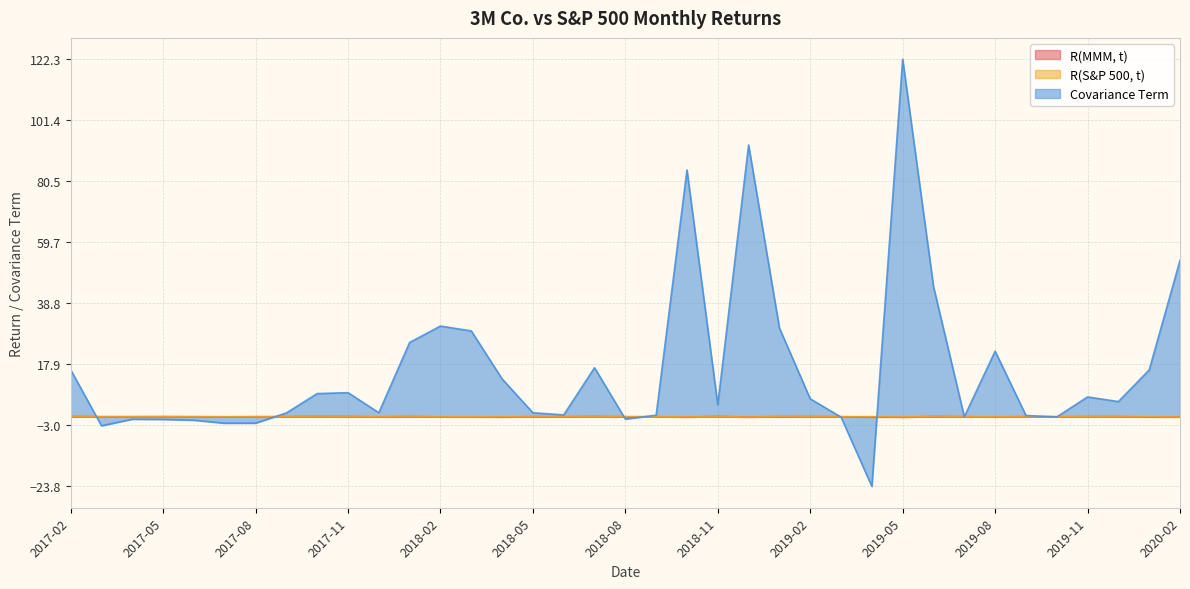

Rank the series by their maximum value, from lowest to highest.

R(S&P 500, t), R(MMM, t), Covariance Term